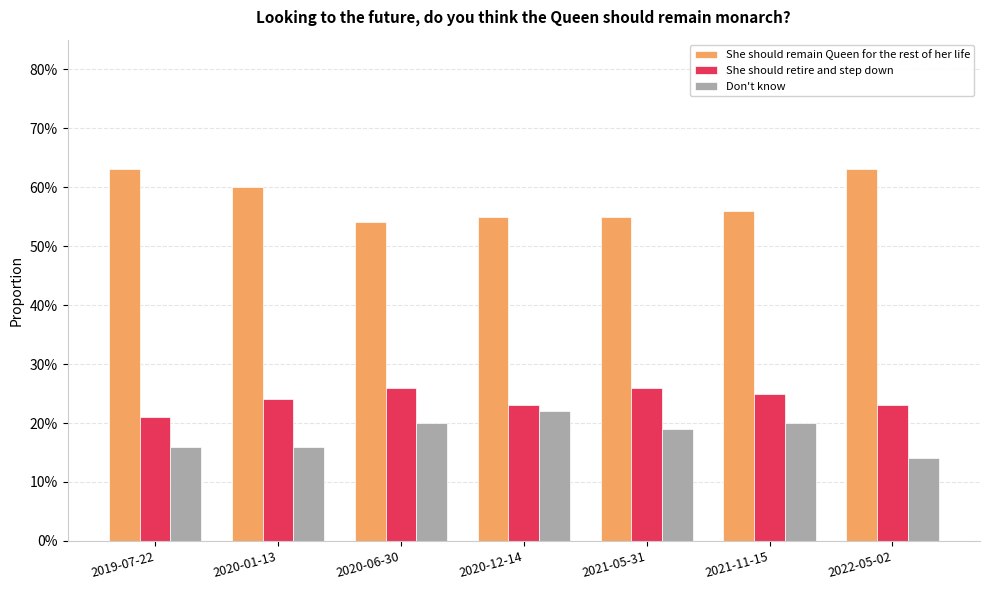

True or false: She should remain Queen for the rest of her life has a value of 0.8 at 2021-05-31.

False